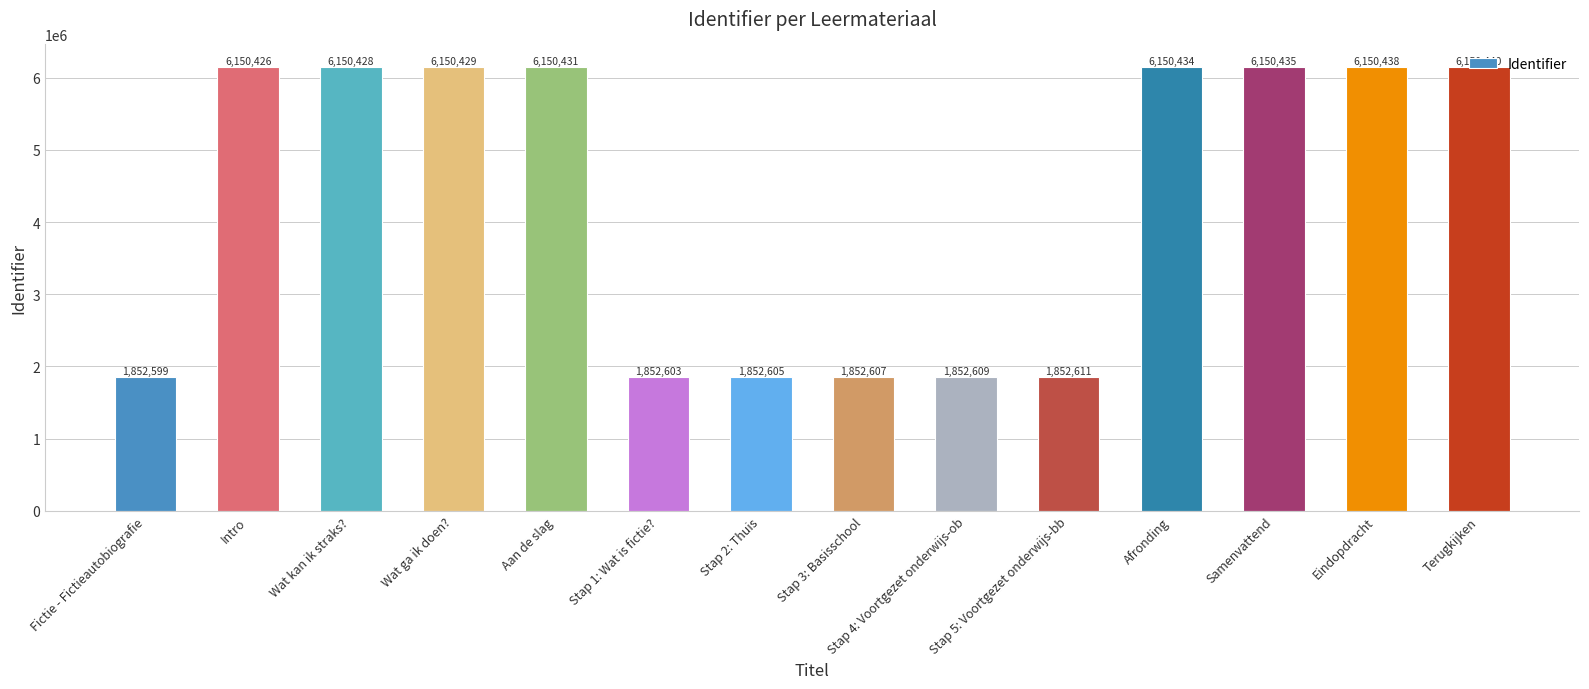

What is the maximum value shown in the chart?

6150440